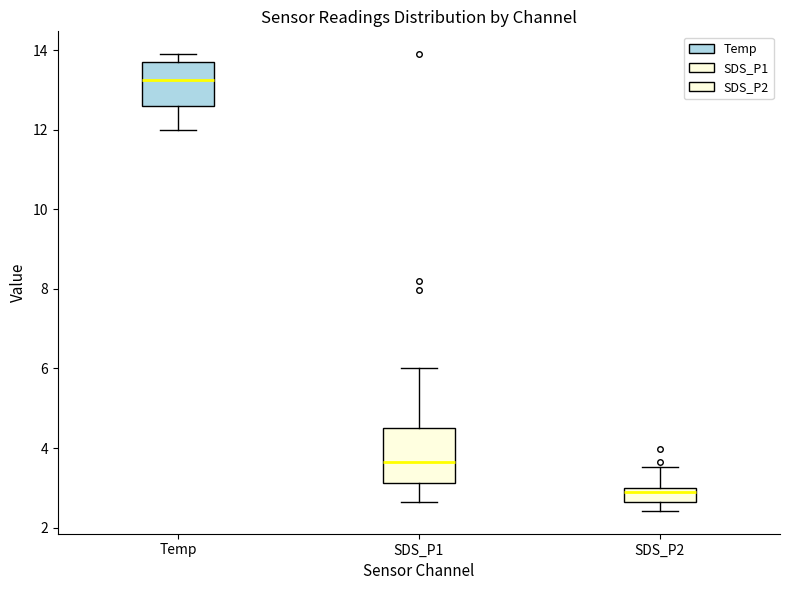

Reading left to right, transcribe this box plot: for each box, give where its median line is, the range the box spans, and where its two whiskers end, as read against the y-axis. The values are not printed on the chart, so give them approximately, as read against the axis.

Temp: median 13.2, box 12.6 to 13.8, whiskers 12.0 to 14.0
SDS_P1: median 3.6, box 3.2 to 4.6, whiskers 2.6 to 6.0
SDS_P2: median 2.8, box 2.6 to 3.0, whiskers 2.4 to 3.6